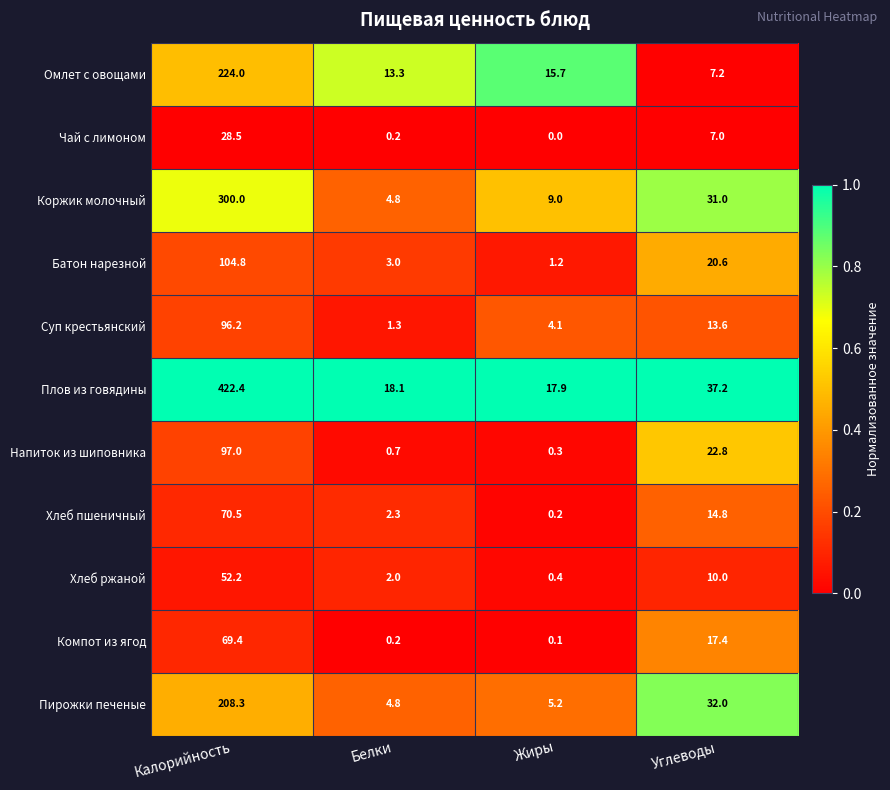

What is the spread (max minus min) of values at Жиры?

17.9